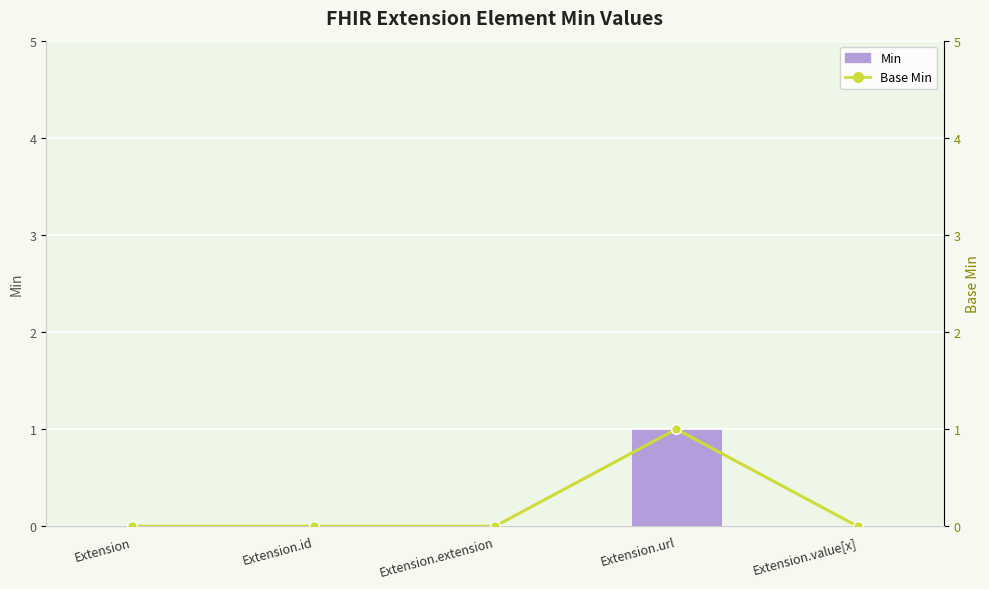

What are all the series names shown in the legend?

Min, Base Min